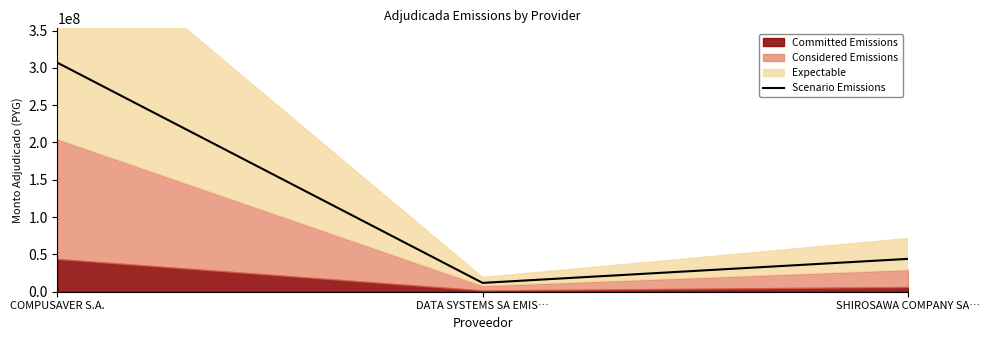

Where is the data nearest to the value 159377925?

SHIROSAWA COMPANY SA…